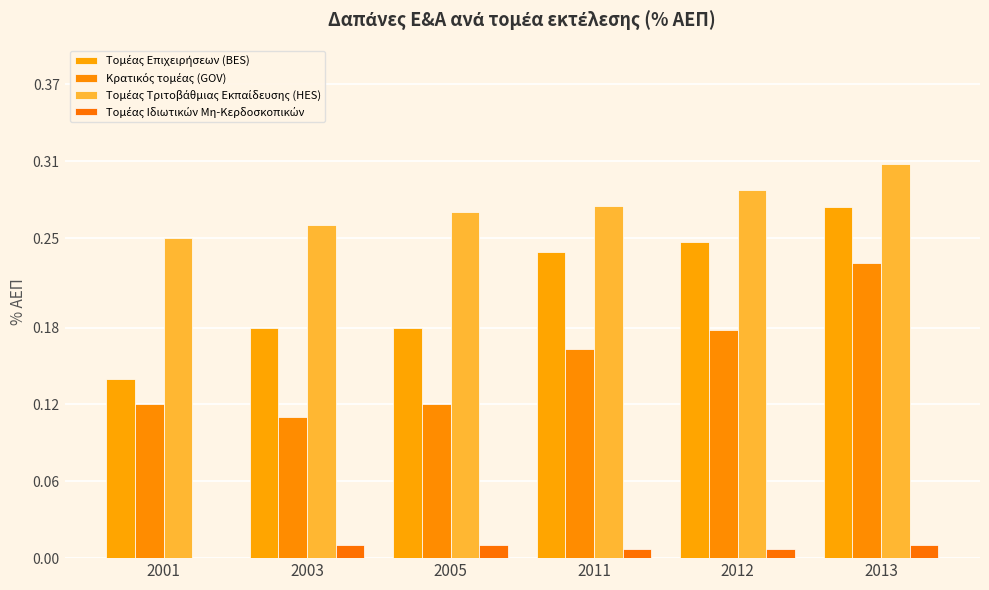

What is the total value across all series at 2003?

0.6